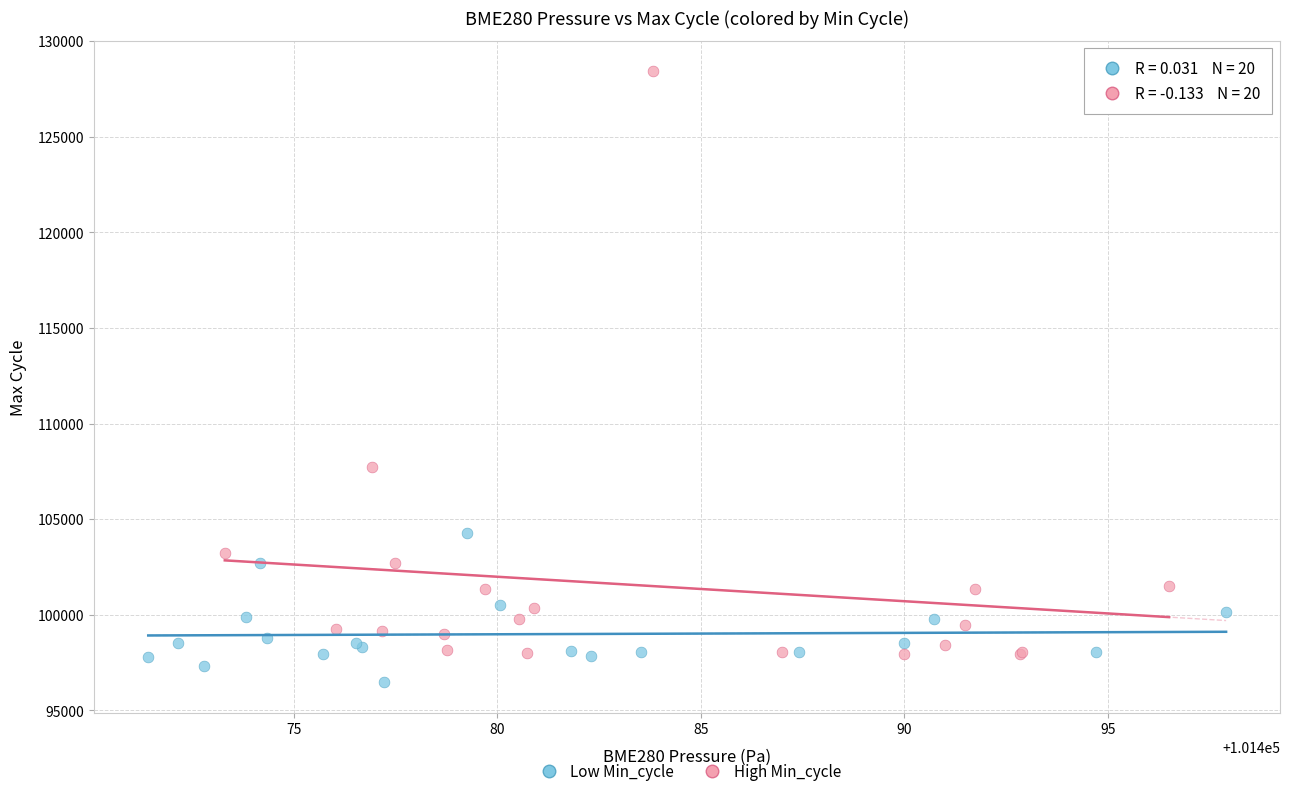

Which series reaches the minimum Y coordinate?

Low Min_cycle